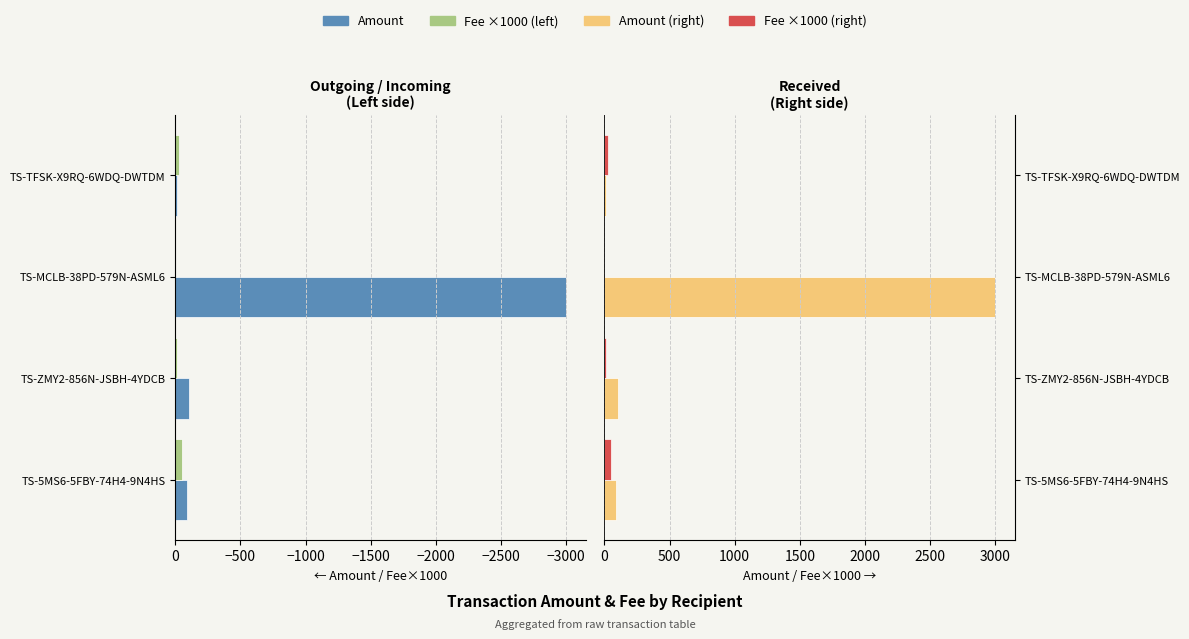

Which series has the widest spread of values?

Amount